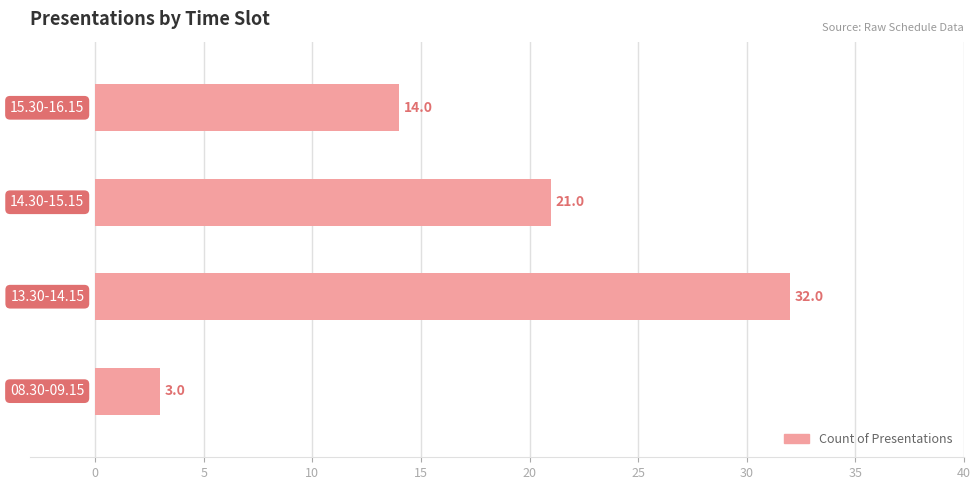

What is the maximum value shown in the chart?

32